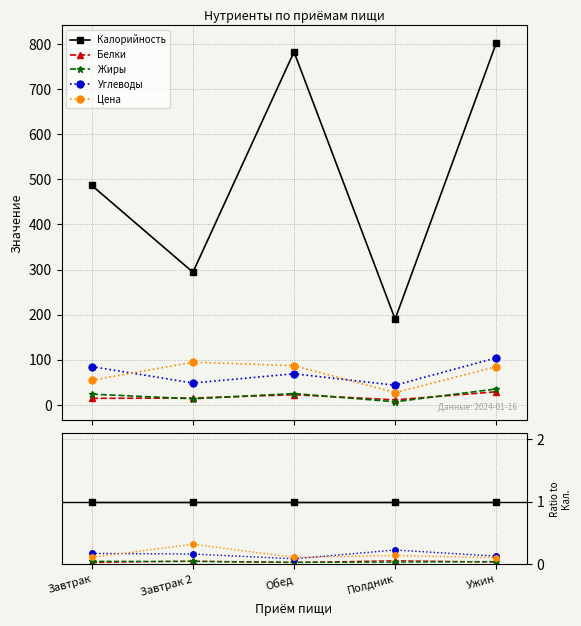

At which category is the sum across all series the highest?

Завтрак 2